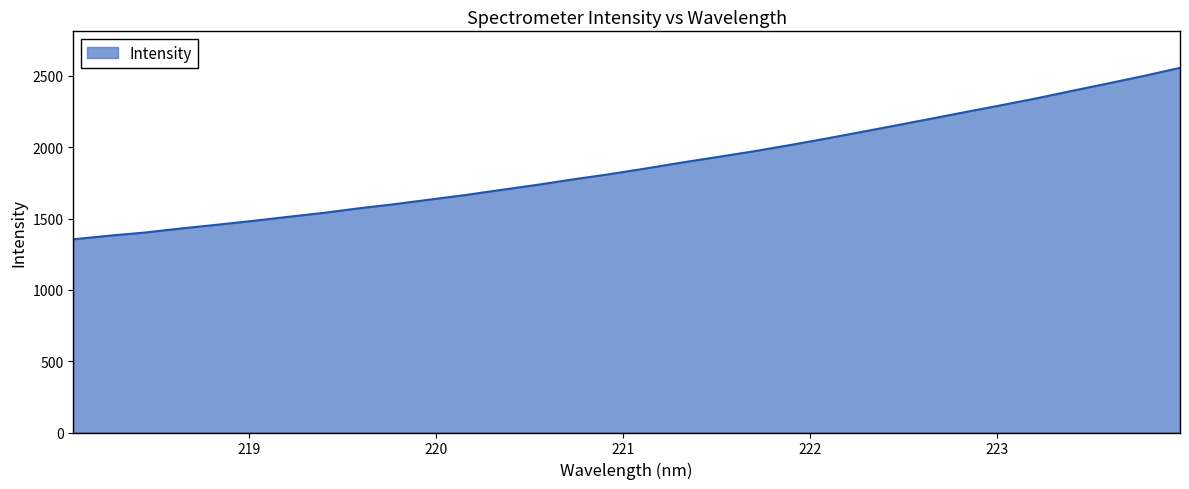

What is the minimum value shown in the chart?

1354.8